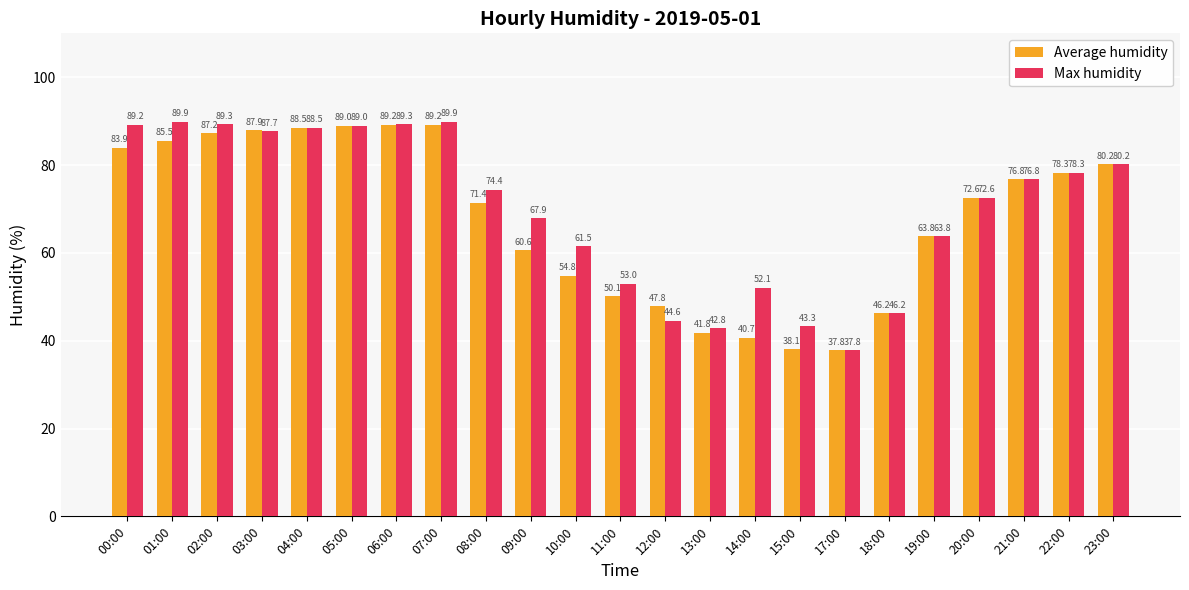

Reading left to right, list all the values displayed in this chart.

Average humidity: 83.9	85.5	87.2	87.9	88.5	89.0	89.2	89.2	71.4	60.6	54.8	50.1	47.8	41.8	40.7	38.1	37.8	46.2	63.8	72.6	76.8	78.3	80.2
Max humidity: 89.2	89.9	89.3	87.7	88.5	89.0	89.3	89.9	74.4	67.9	61.5	53.0	44.6	42.8	52.1	43.3	37.8	46.2	63.8	72.6	76.8	78.3	80.2